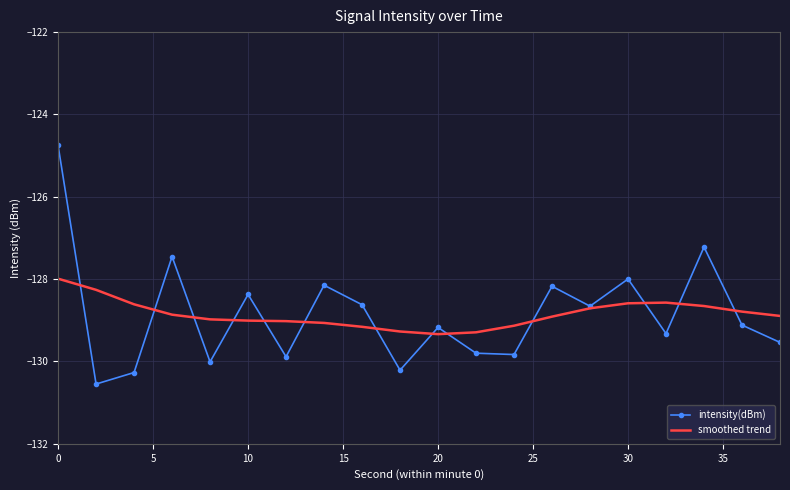

Rank the series by their maximum value, from highest to lowest.

intensity(dBm), smoothed trend